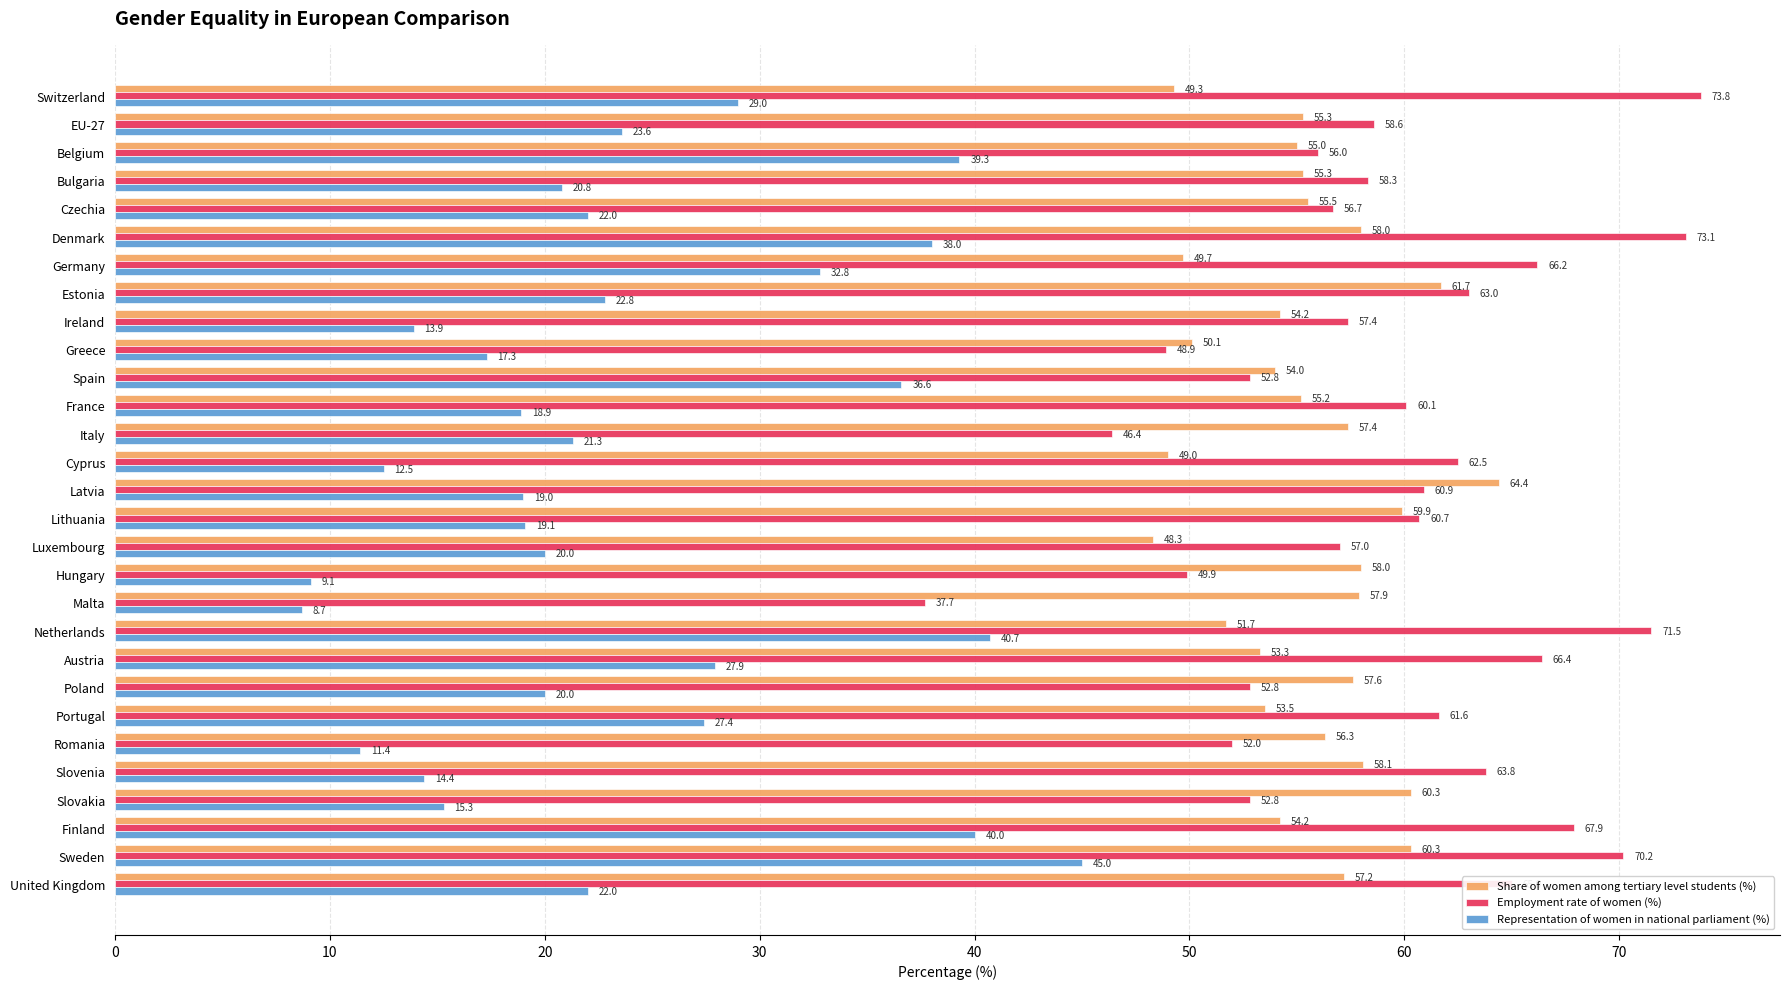

What is the difference between the maximum and minimum values in the Share of women among tertiary level students (%) series?

16.1